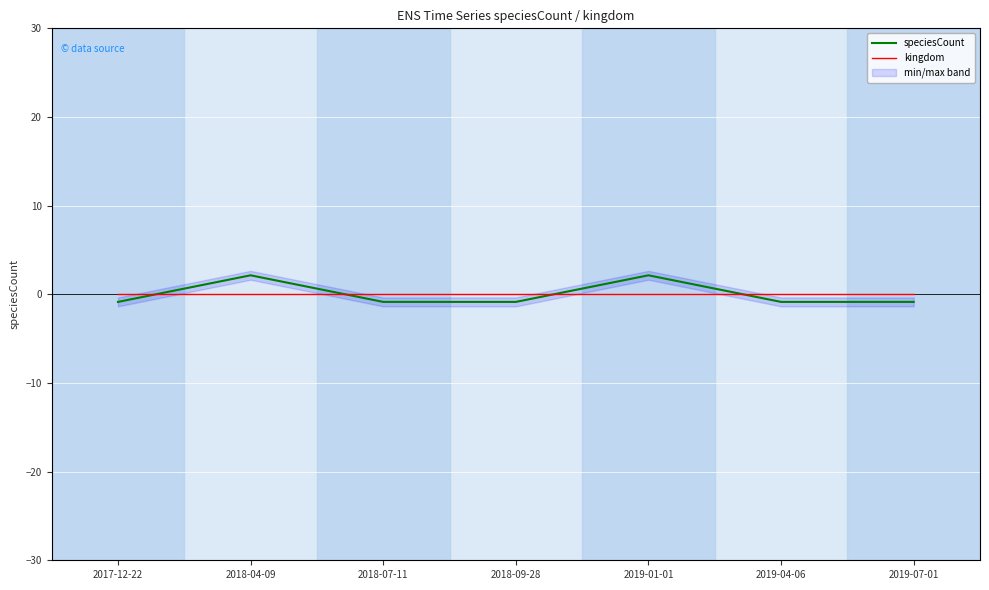

At which label is kingdom closest to 0?

2017-12-22